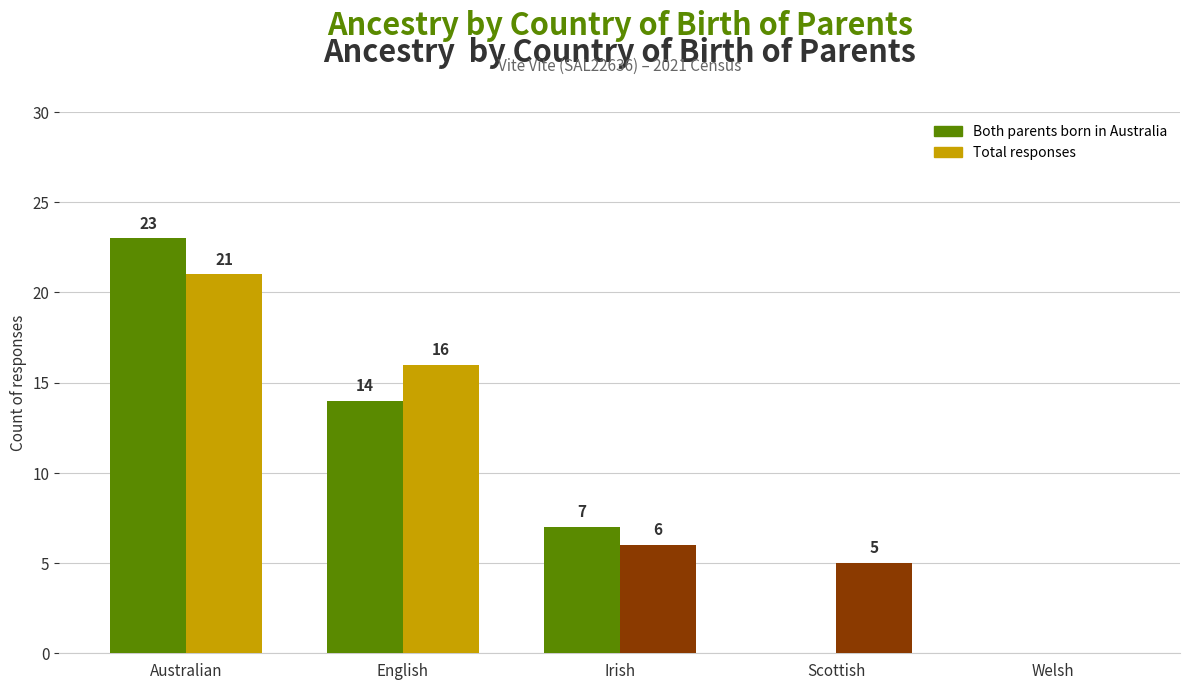

What is the total value across all series at Irish?

13